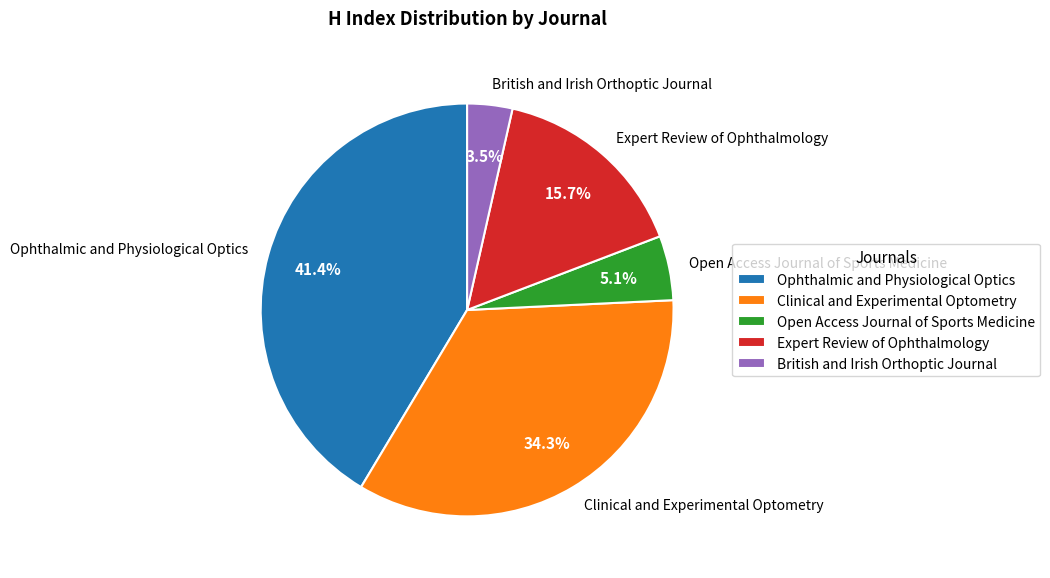

To the nearest percent, what is the combined percentage of Ophthalmic and Physiological Optics and Clinical and Experimental Optometry?

76%